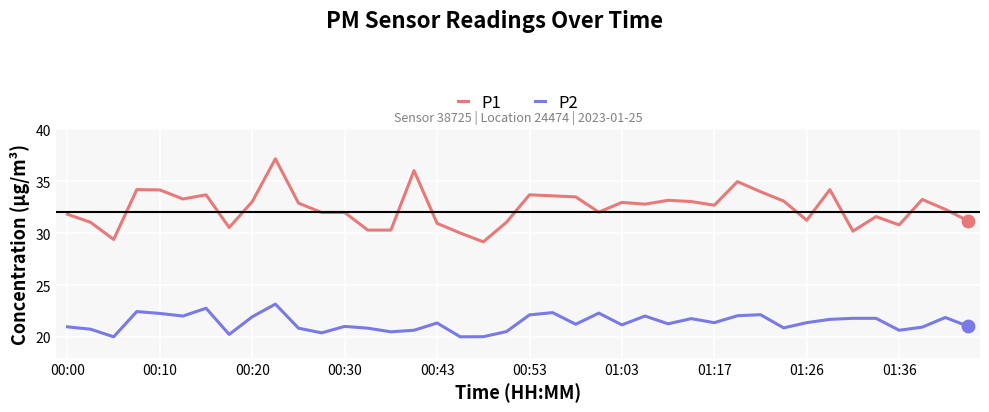

Which series has the largest total across all categories?

P1